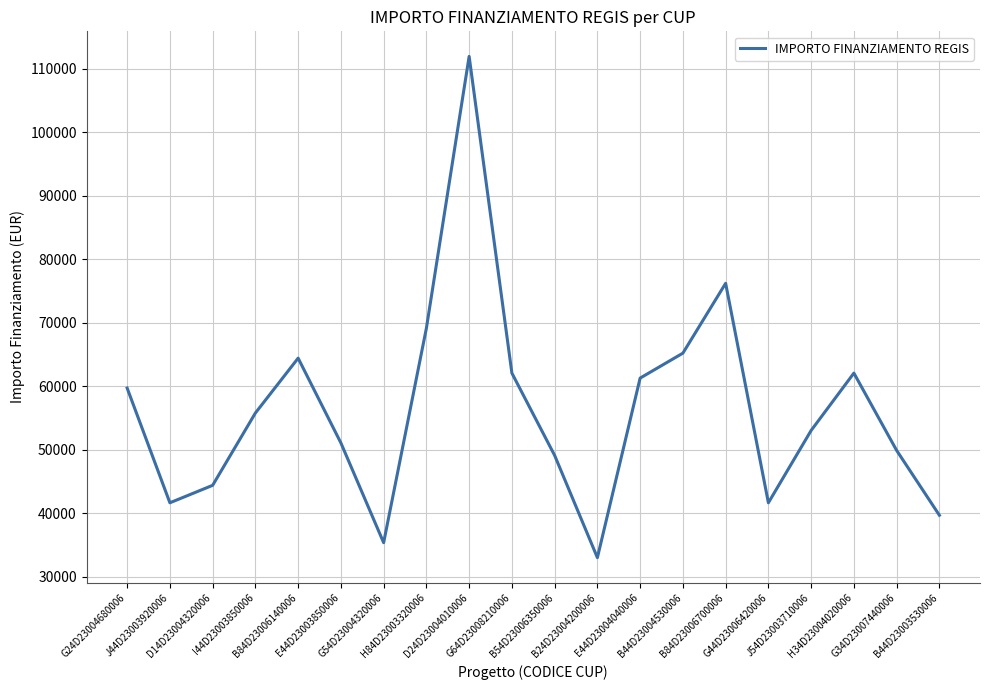

What is the minimum value shown in the chart?

32995.5